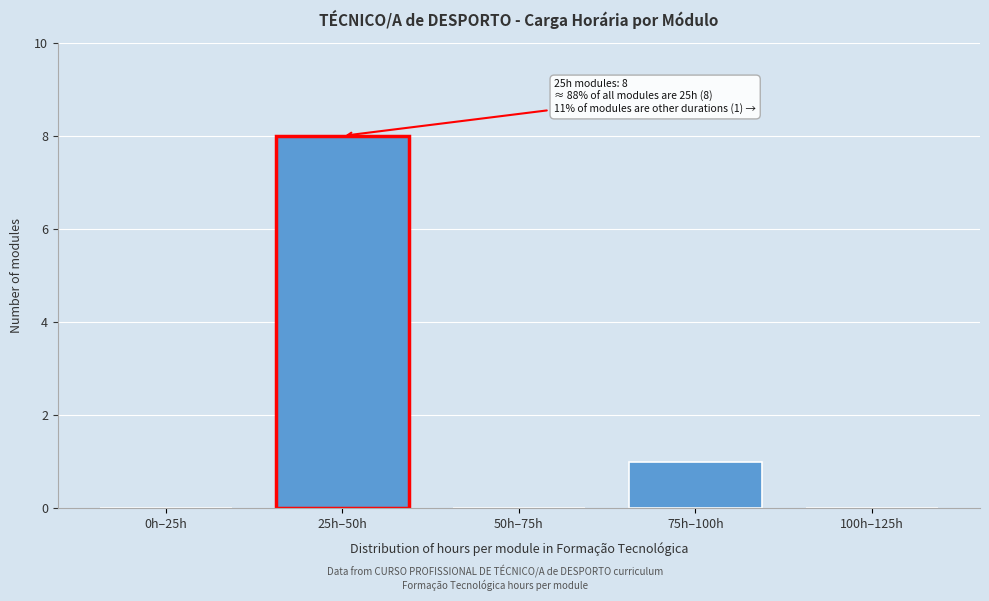

Reading left to right, what are all the values shown in this chart?

0h–25h=0	25h–50h=8	50h–75h=0	75h–100h=1	100h–125h=0